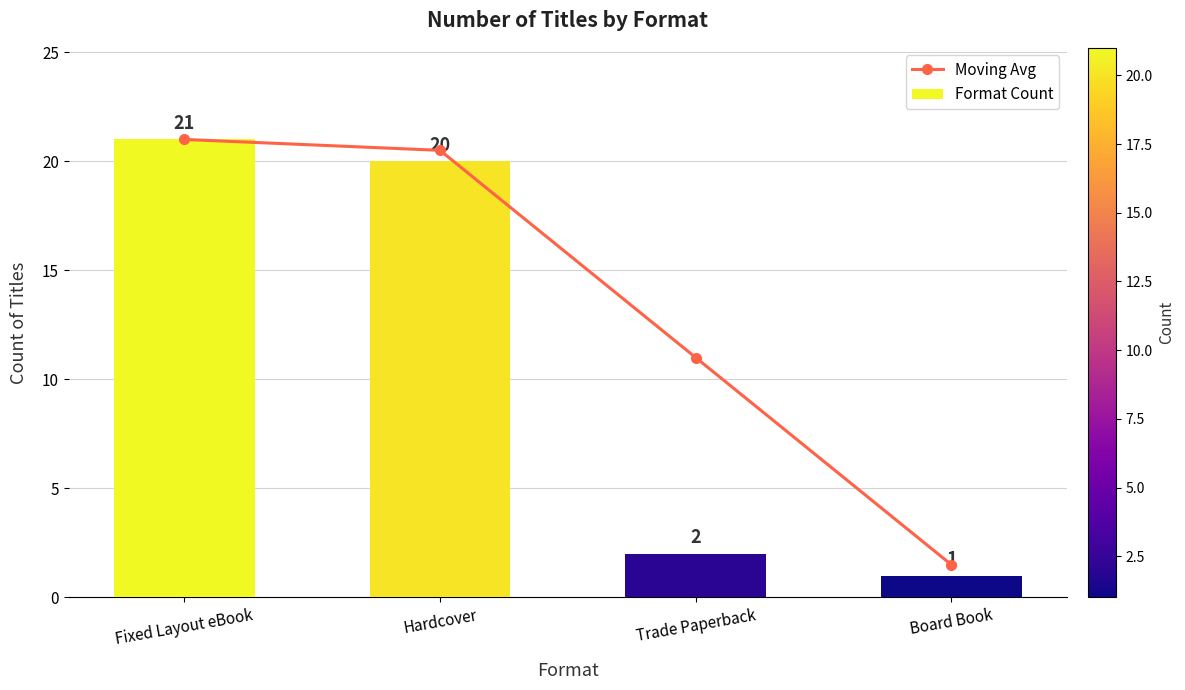

Reading left to right, list all the values displayed in this chart.

Moving Avg: Fixed Layout eBook=21.0	Hardcover=20.5	Trade Paperback=11.0	Board Book=1.5
Format Count: Fixed Layout eBook=21.0	Hardcover=20.0	Trade Paperback=2.0	Board Book=1.0